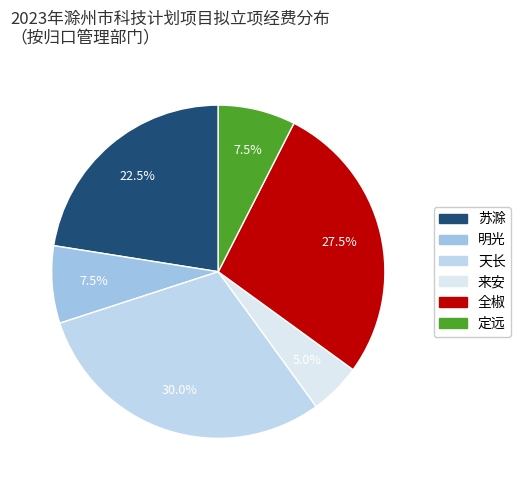

Which category has the smallest portion of the pie?

来安